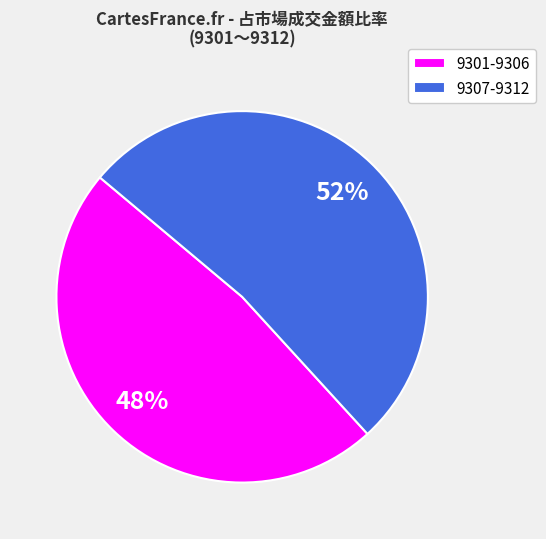

To the nearest percent, what portion does 9307-9312 represent?

52%